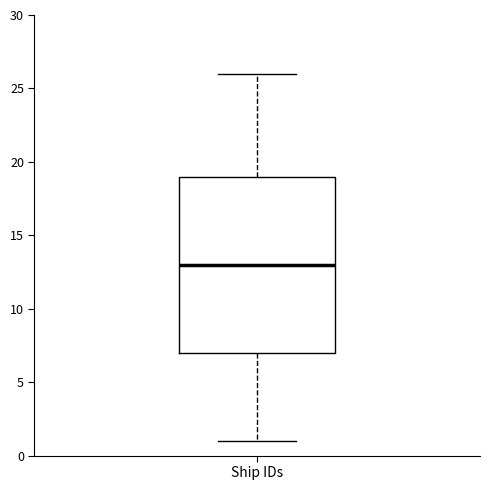

Where does the median line of the box for Ship IDs sit on the y-axis? The values are not printed on the chart, so give them approximately, as read against the axis.

13